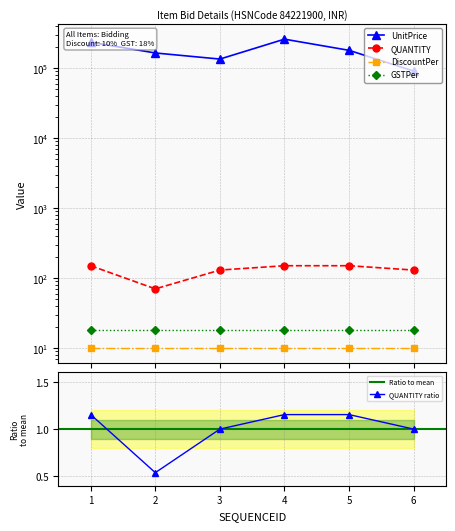

The value of QUANTITY at 3 is 130. True or false?

True